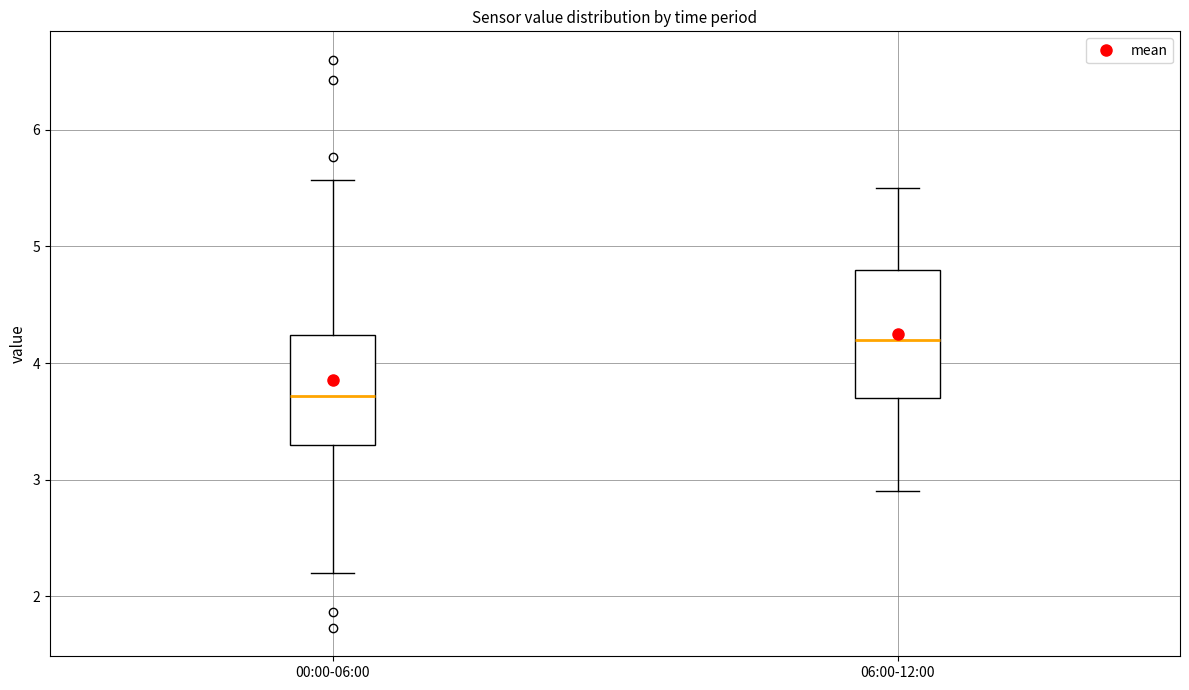

Where is the lower edge of the box for 06:00-12:00 on the y-axis? The values are not printed on the chart, so give them approximately, as read against the axis.

3.7